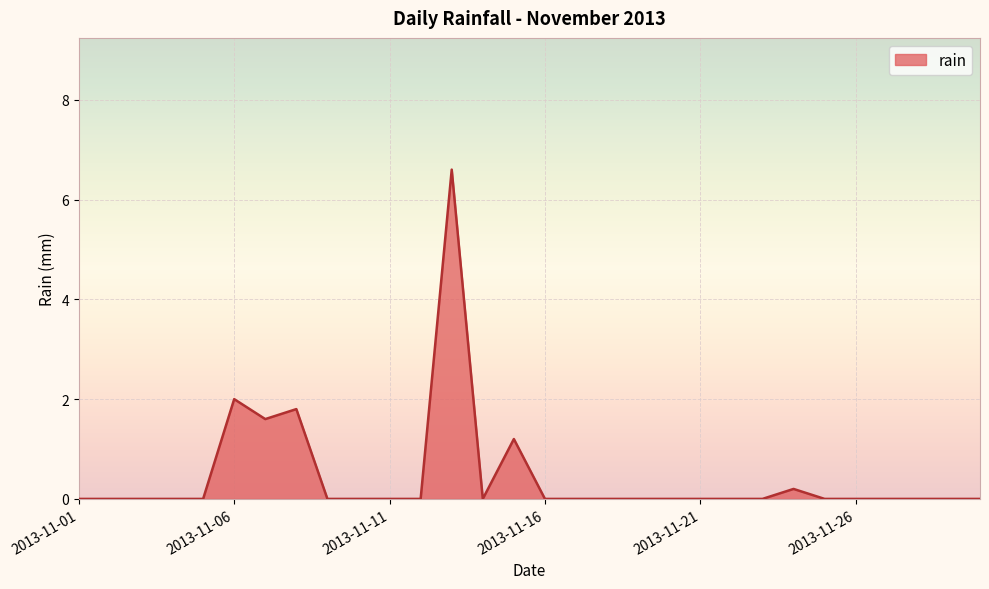

What is the difference between the maximum and minimum values?

6.6